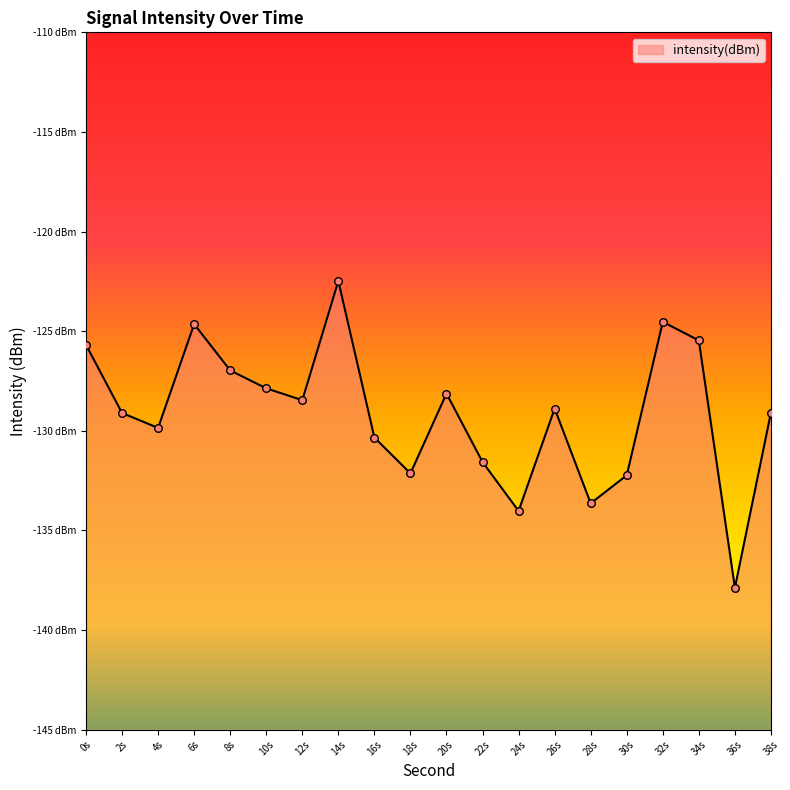

What is the change in value from 4s to 34s?

+4.4